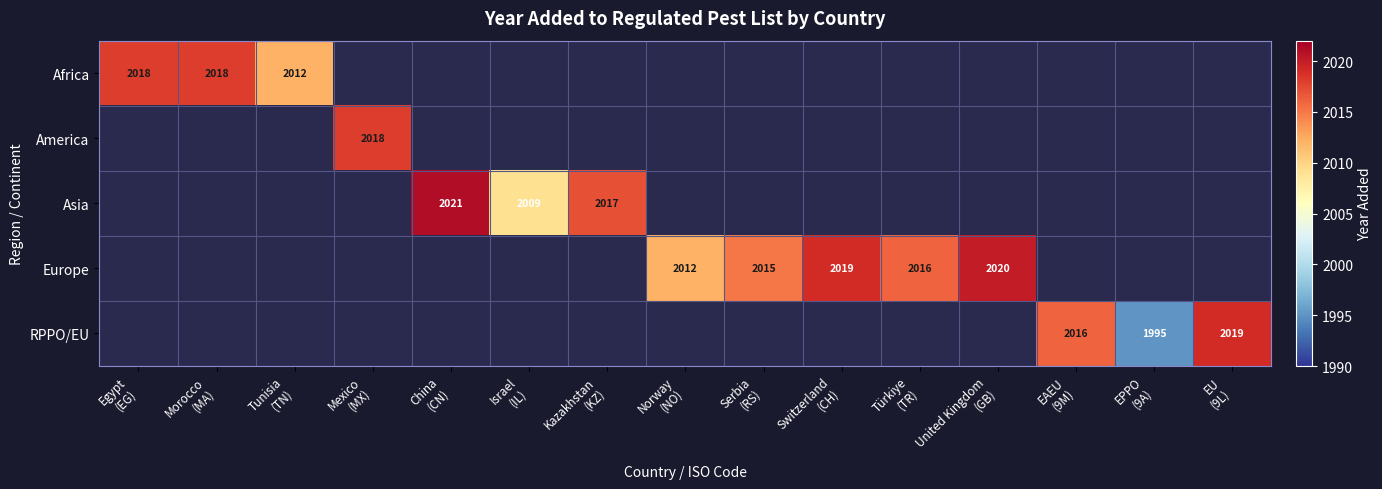

What is the smallest value displayed?

1995.0